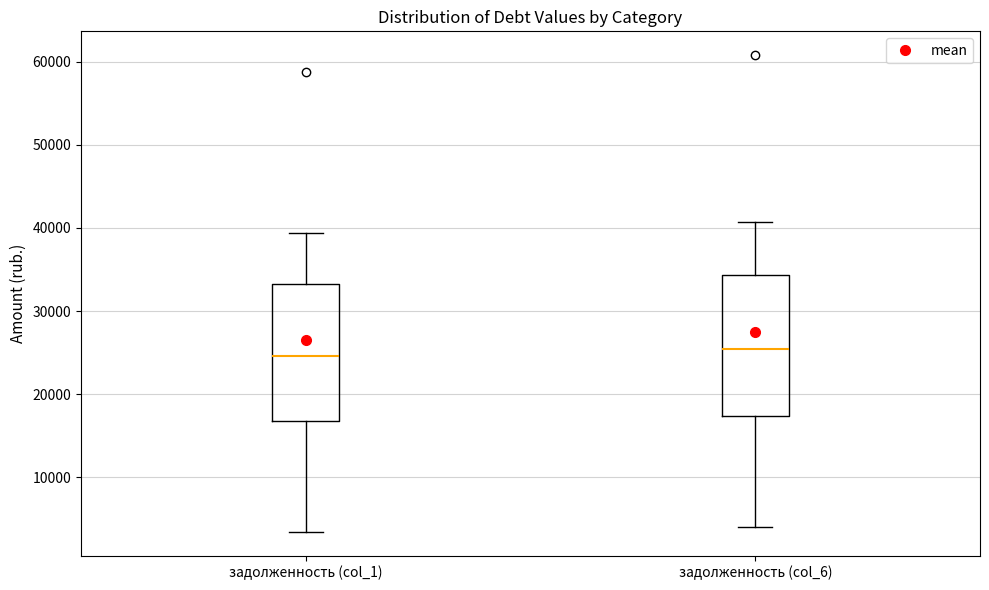

Where is the lower edge of the box for задолженность (col_1) on the y-axis? The values are not printed on the chart, so give them approximately, as read against the axis.

17000